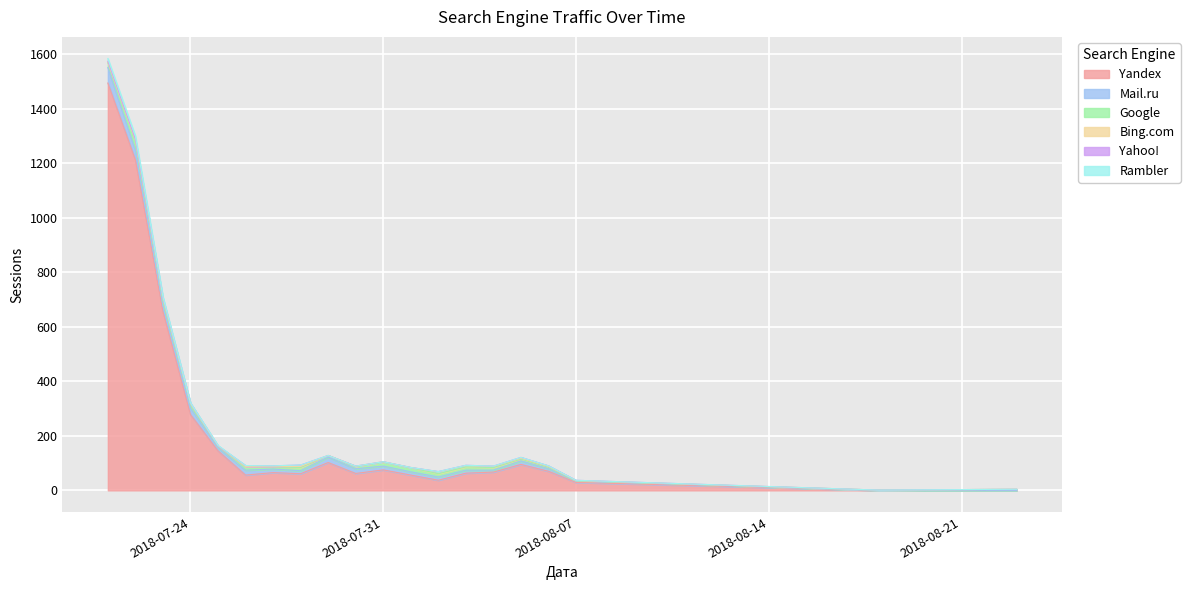

Which series has the widest spread of values?

Yandex